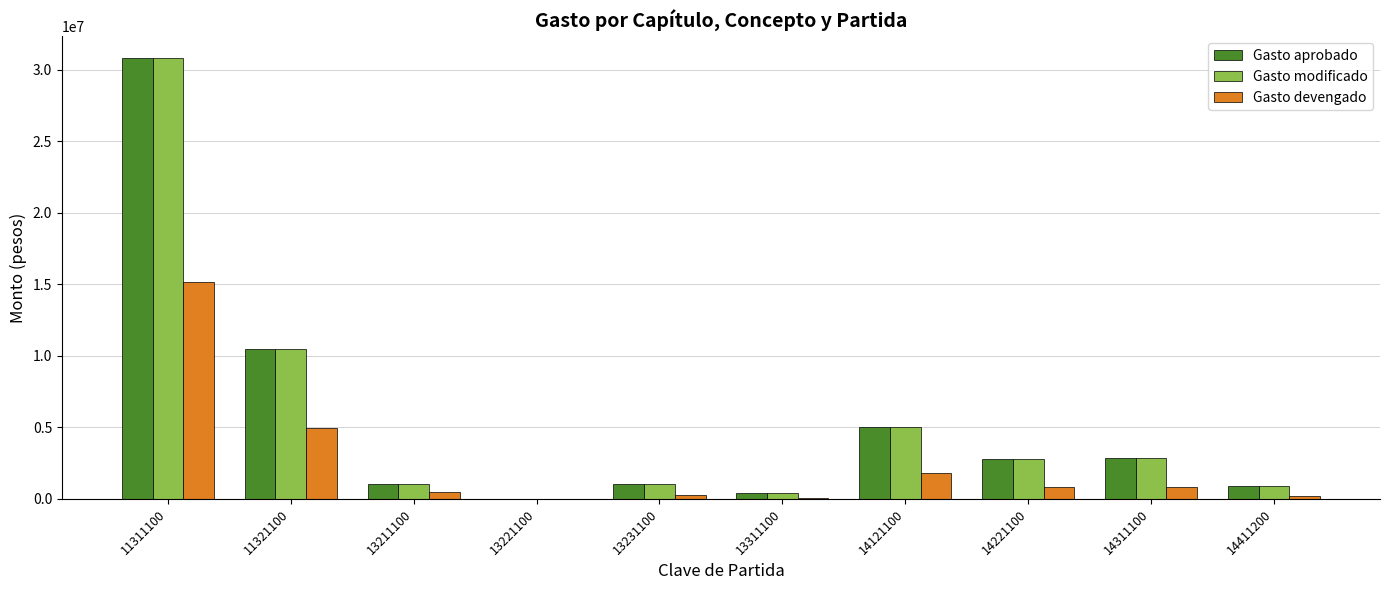

What is the sum of the Gasto modificado values at 11311100 and 14311100?

33678039.0